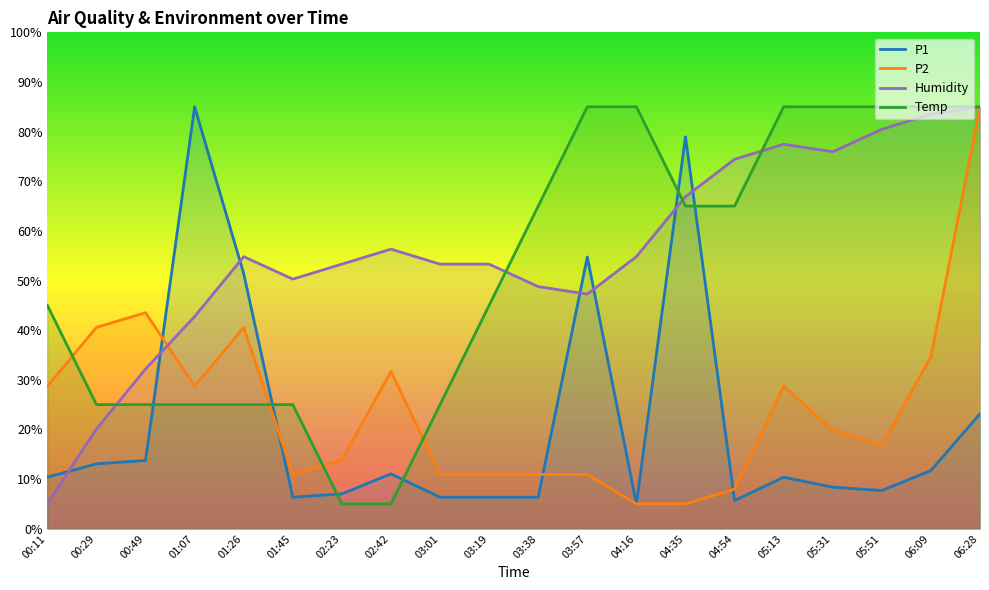

Between 06:28 and 04:16, which is larger?

06:28